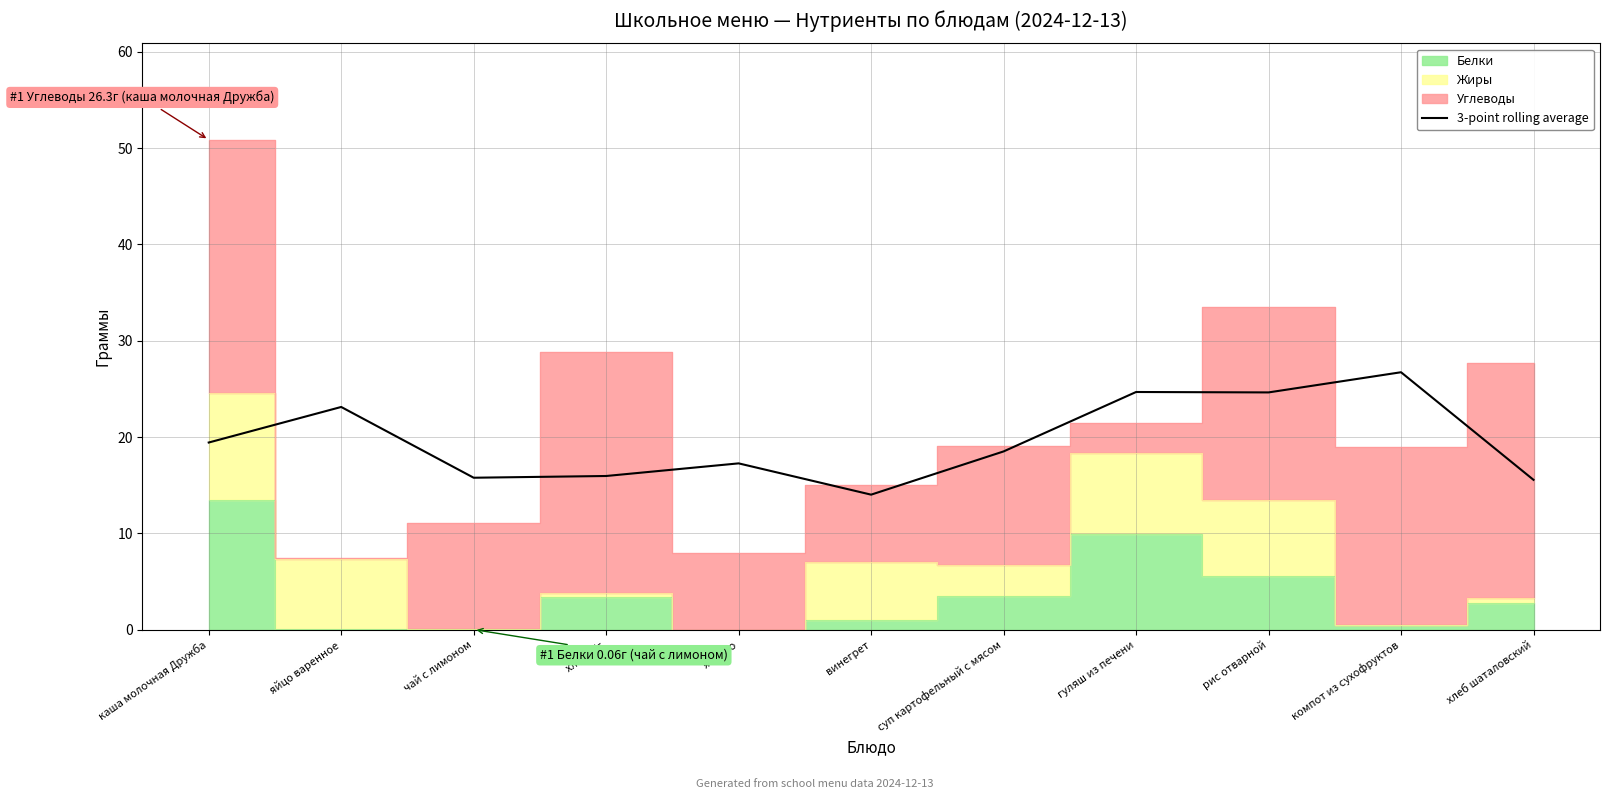

The chart shows a value of 6.8 at яблоко. True or false?

False